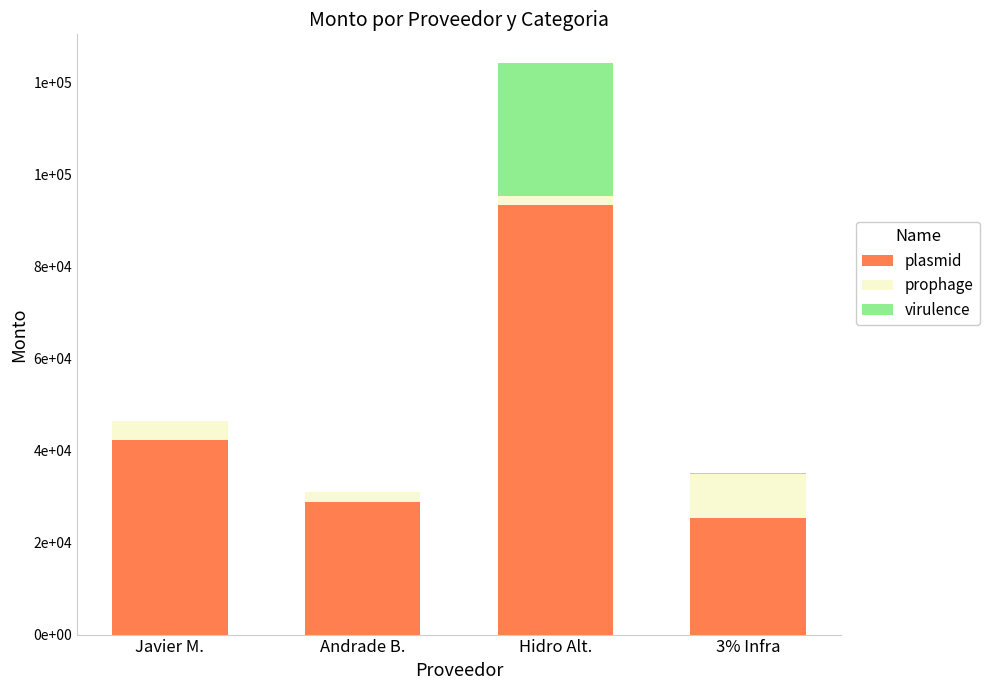

The value of plasmid at 3% Infra is 25404.0. True or false?

True